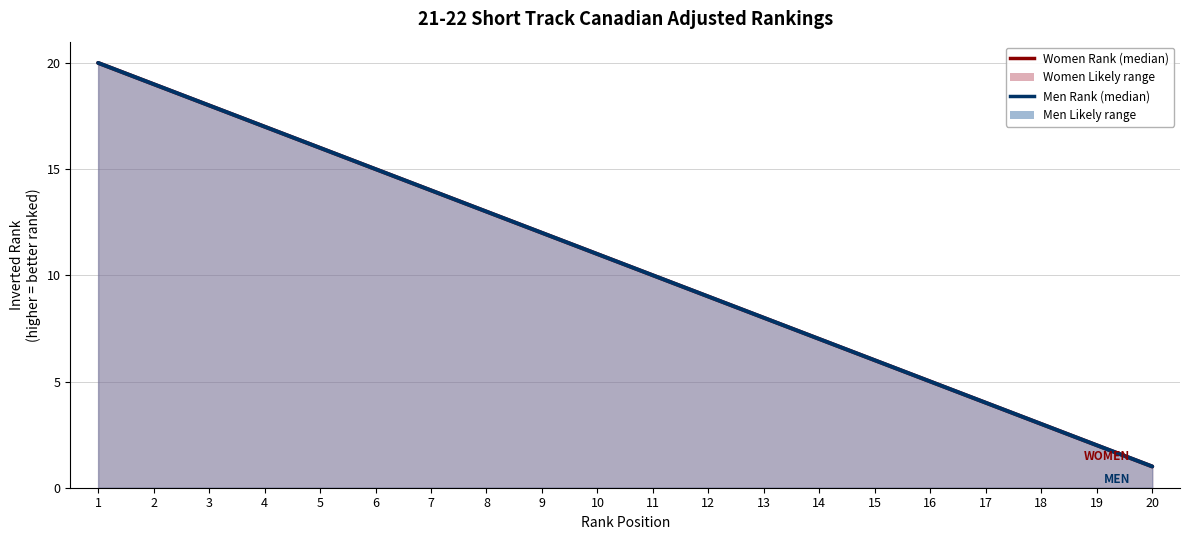

What value does the Women Rank (median) series have at 8?

13